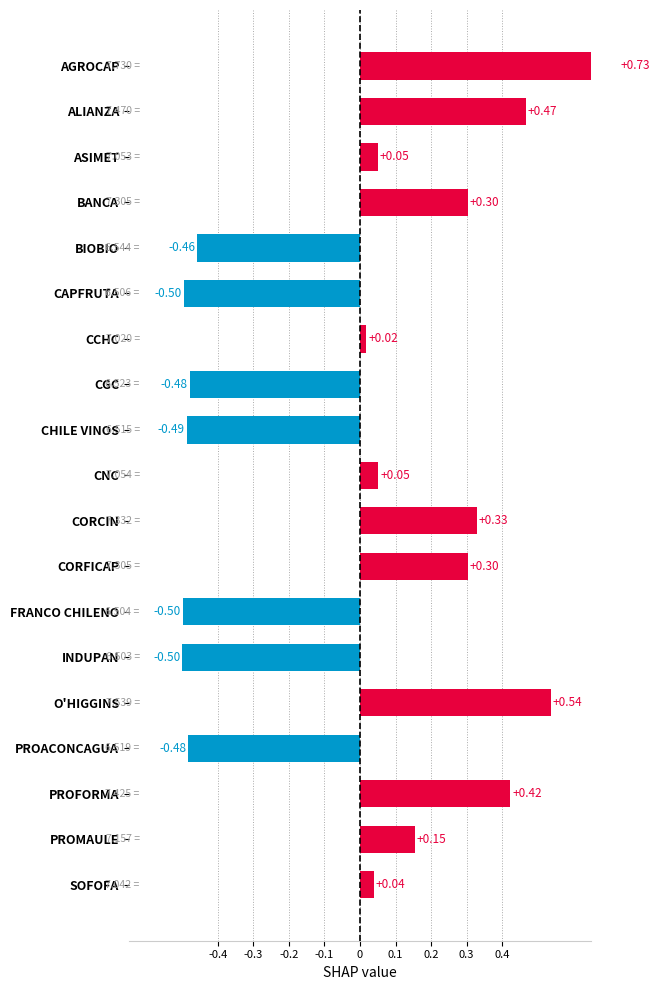

What is the difference between the maximum and minimum values?

1.2